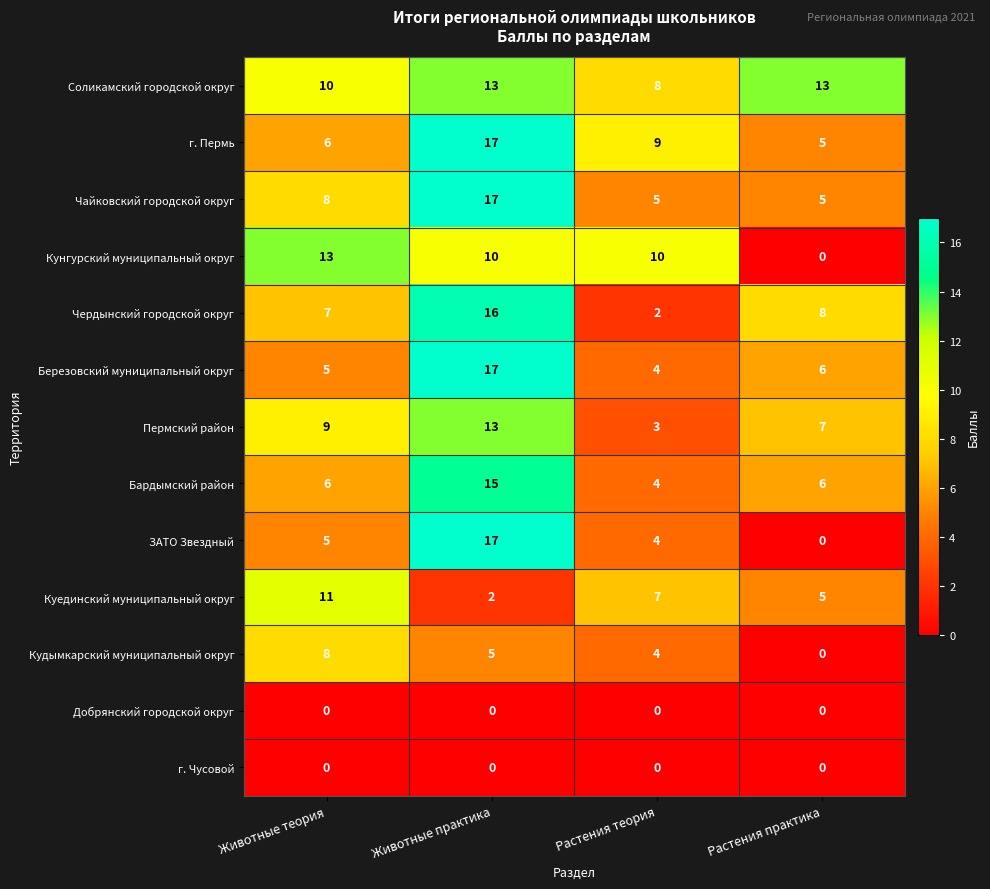

The value of Соликамский городской округ at Растения теория is 8. True or false?

True